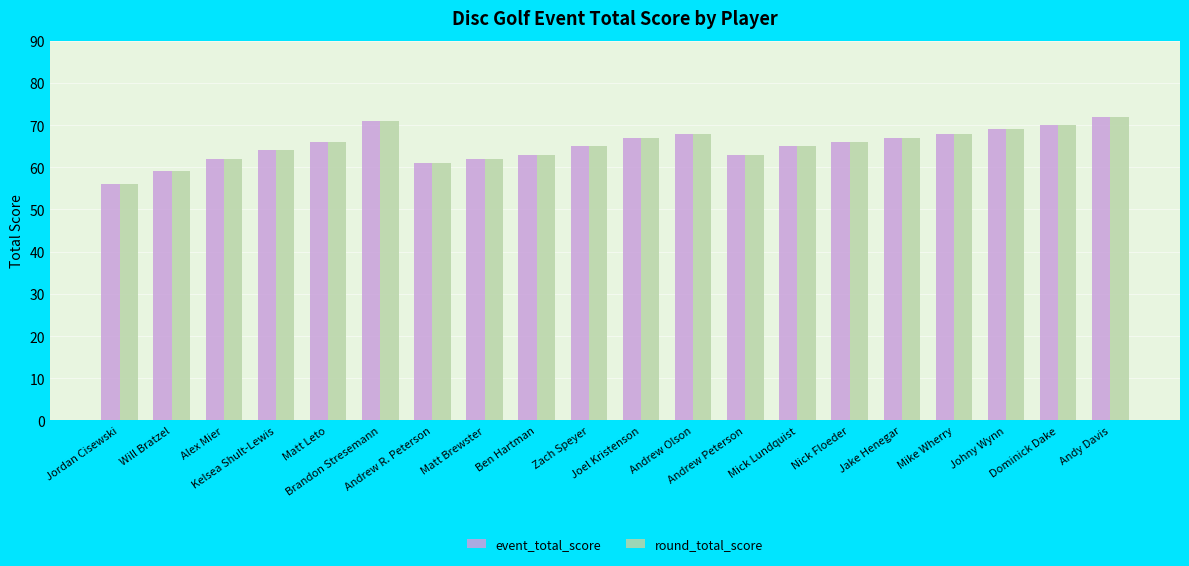

Is the value of round_total_score at Mick Lundquist greater than the value of event_total_score at Dominick Dake?

No